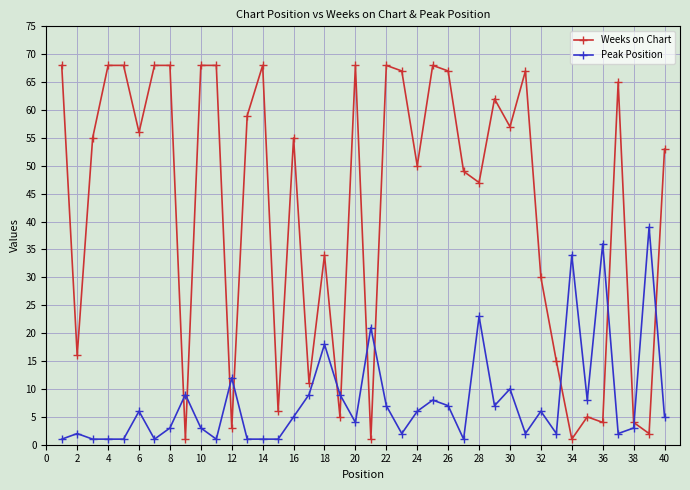

Which series has the largest range (max minus min)?

Weeks on Chart